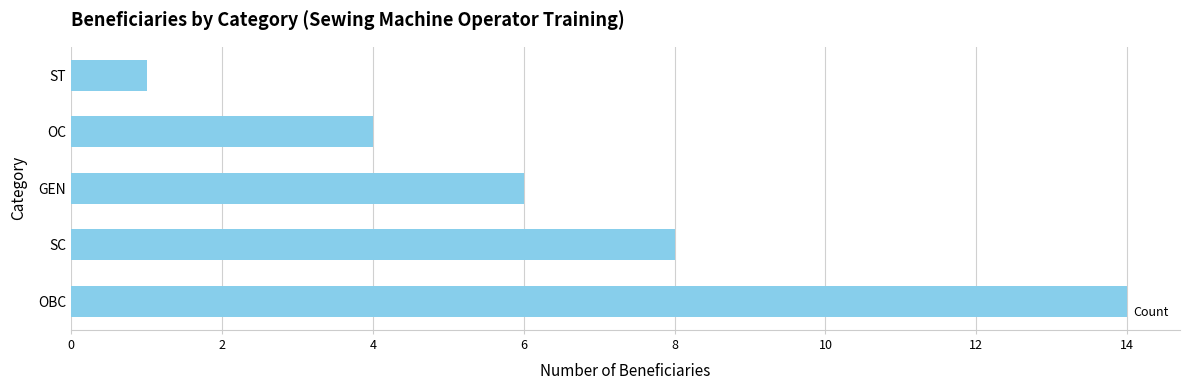

The chart shows a value of 2 at GEN. True or false?

False